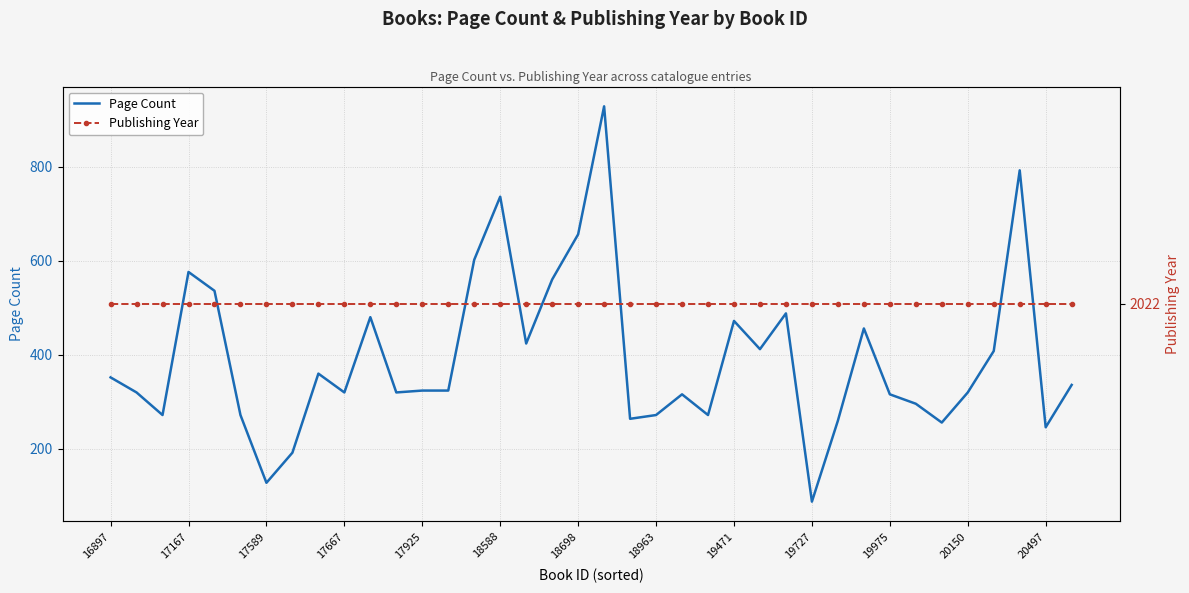

List the series in order of their overall mean, highest first.

Publishing Year, Page Count